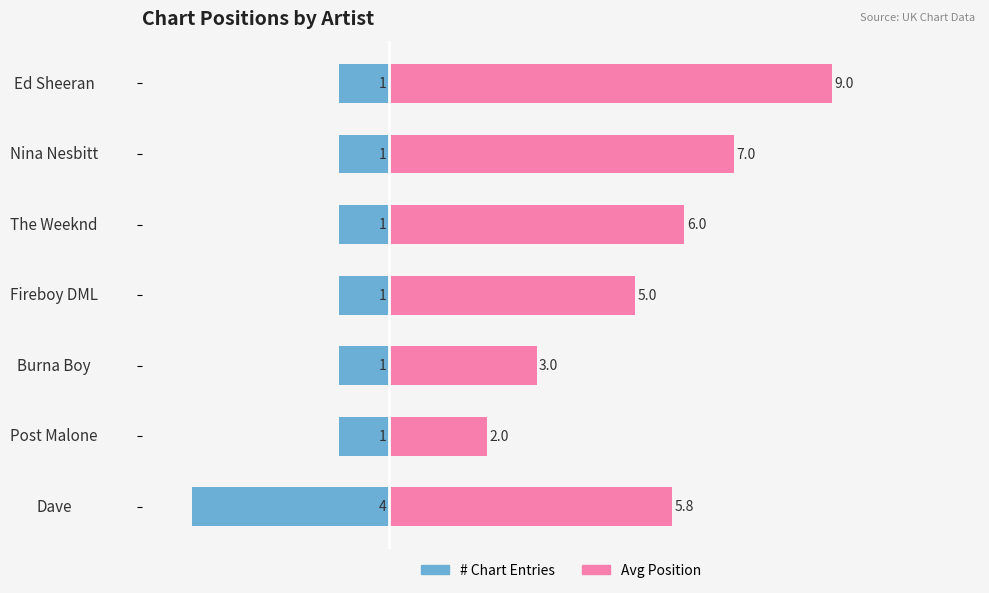

Rank the series at Burna Boy from highest to lowest value.

Avg Position, # Chart Entries